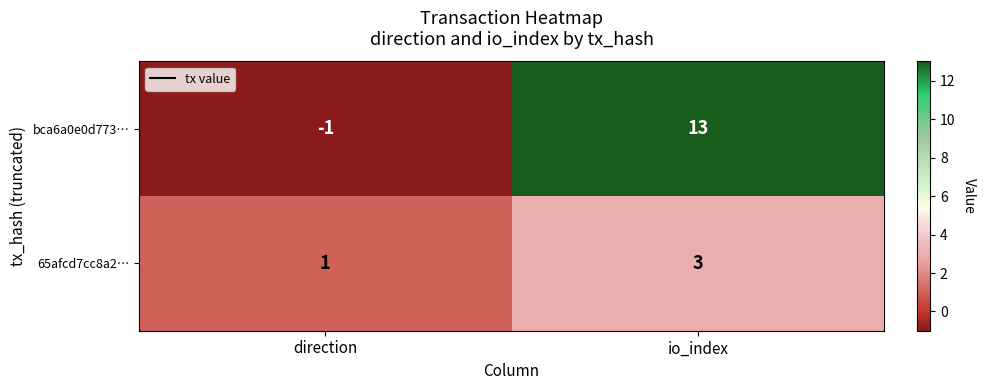

What is the greatest value displayed?

13